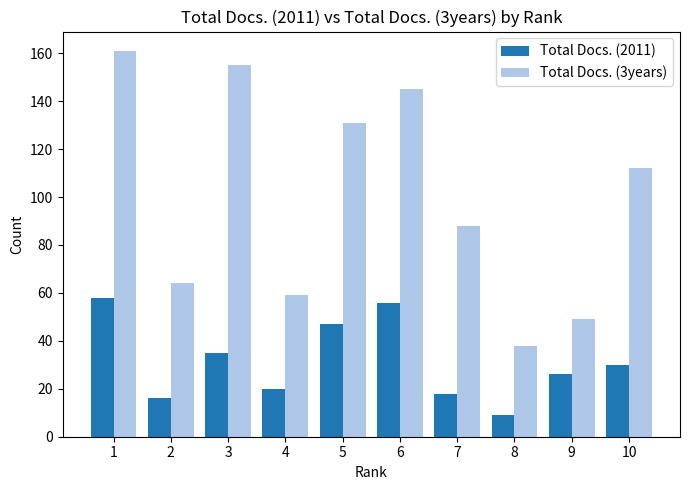

The value of Total Docs. (3years) at 3 is 261. True or false?

False